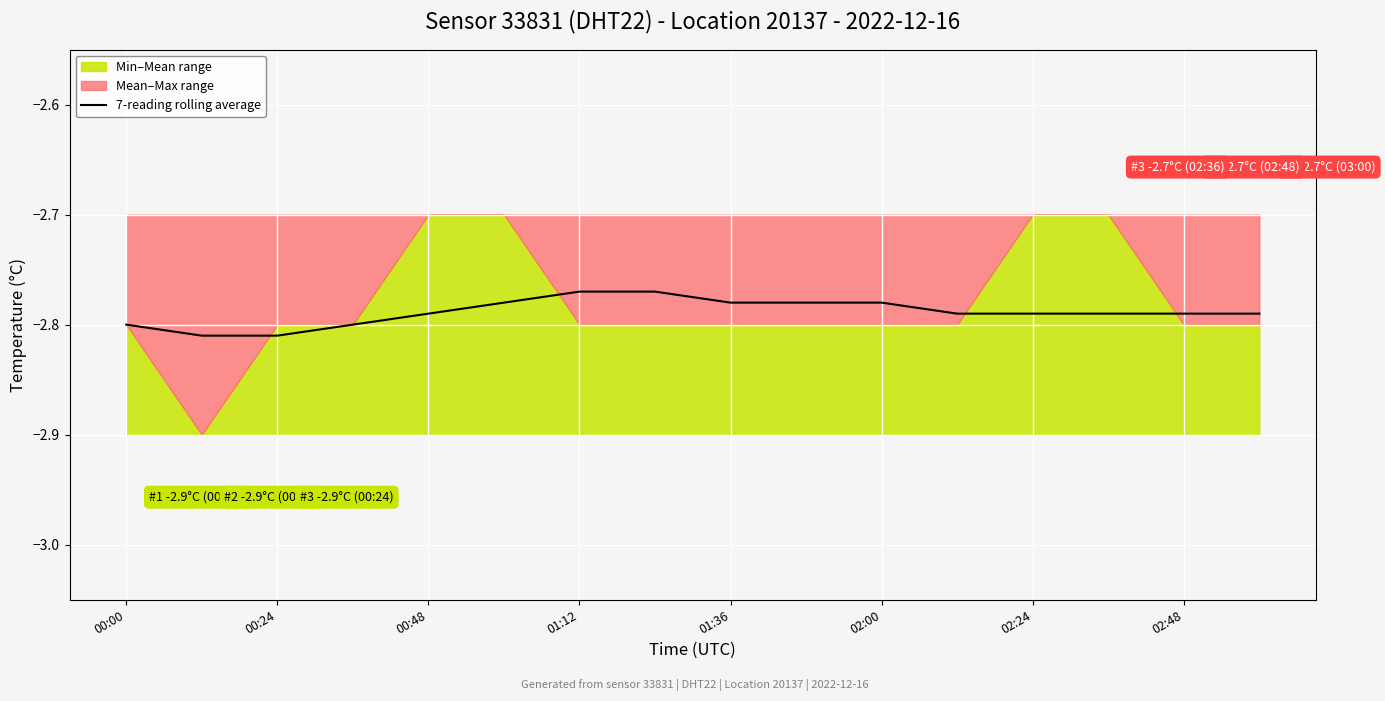

The 7-reading rolling average series shows -2.8 at 00:00. True or false?

True